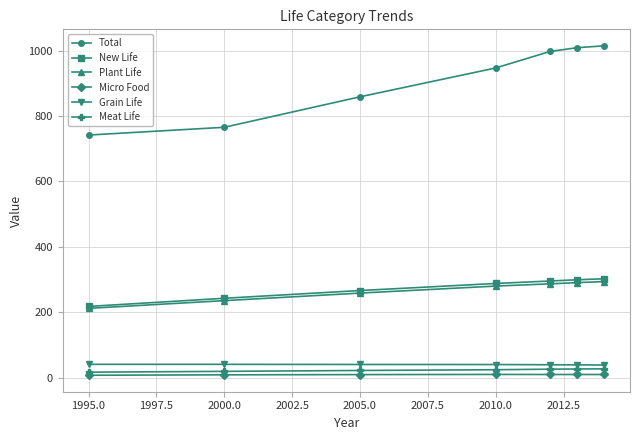

What is the greatest value displayed?

1014.9